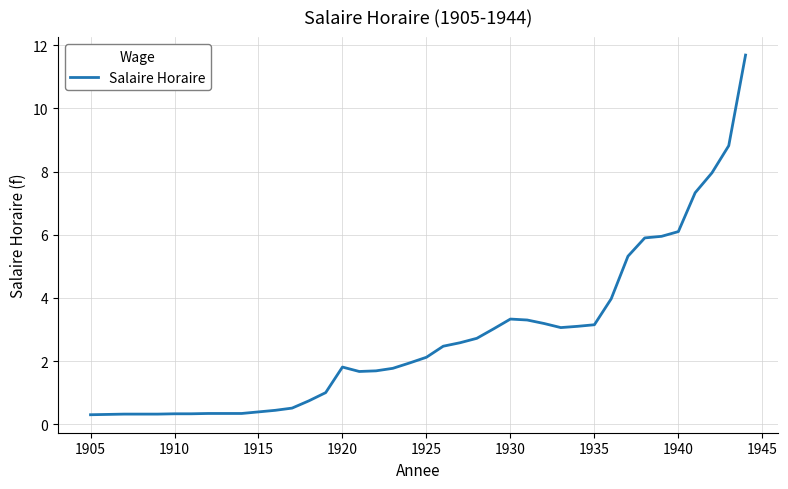

What is the difference between the maximum and minimum values?

11.4